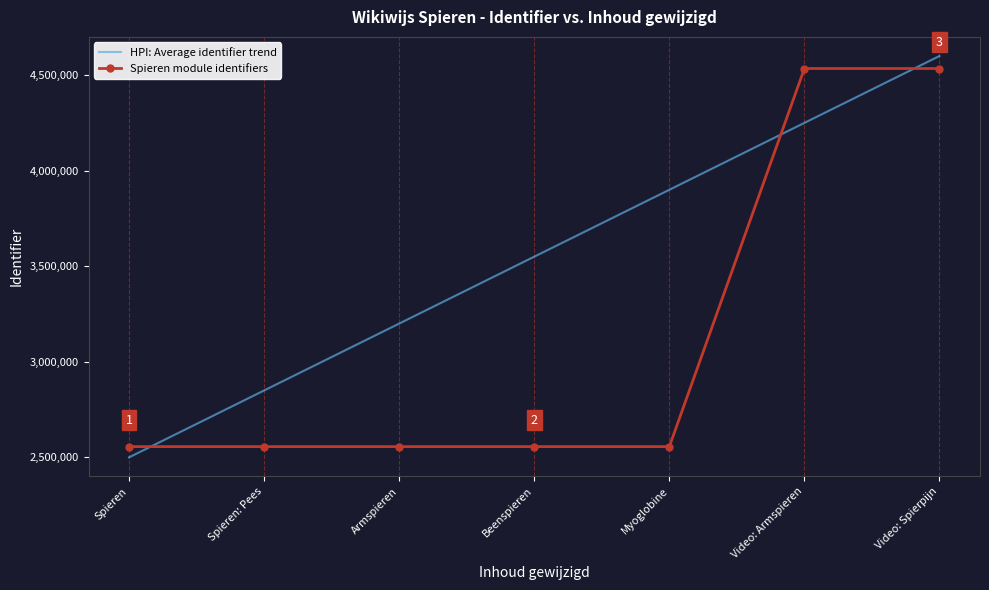

True or false: Spieren module identifiers and HPI: Average identifier trend cross at least once.

True